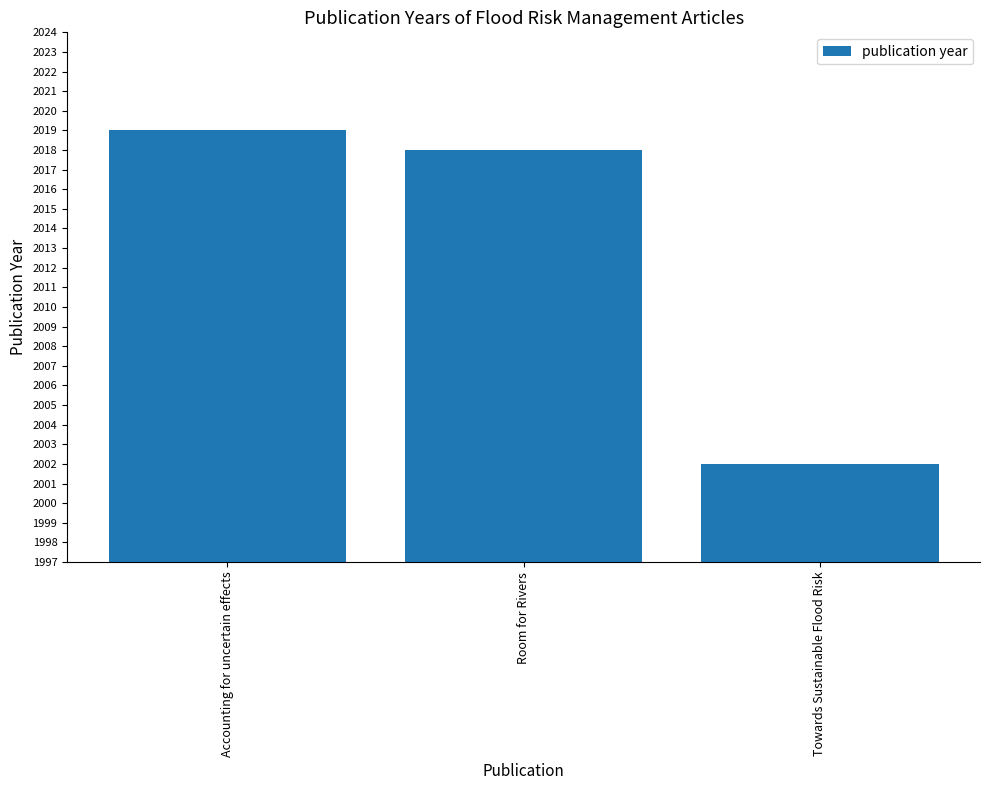

Which category has the lowest value across all series?

Towards Sustainable Flood Risk